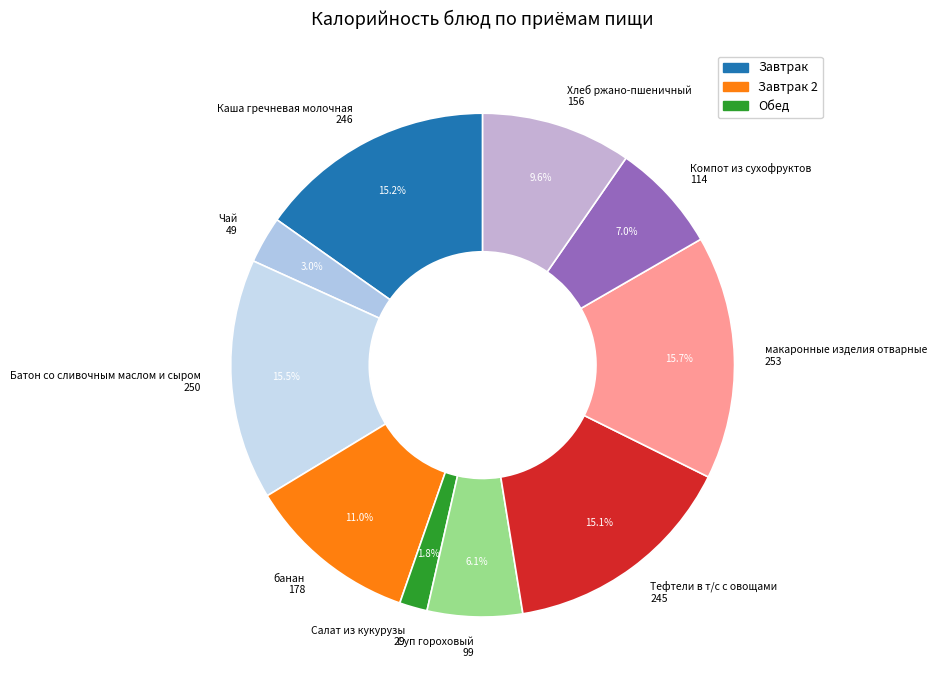

What percentage is NOT represented by Хлеб ржано-пшеничный 156?

90.4%